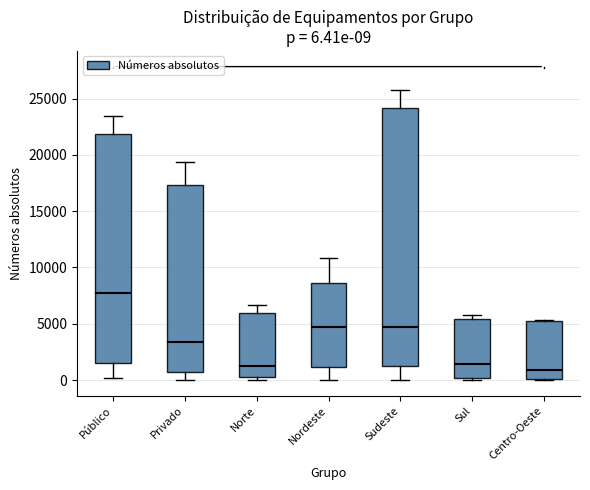

Comparing the boxes themselves (not the whiskers), which one is the tallest?

Sudeste